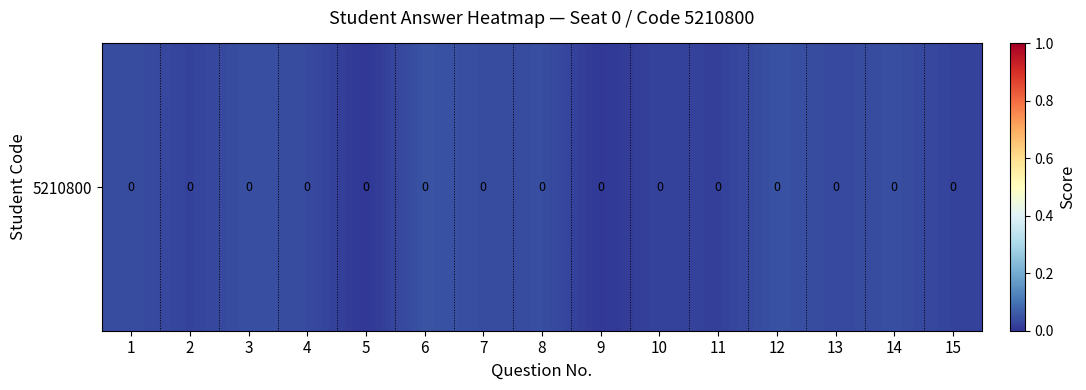

True or false: the data shows 0.0 at 9.

False